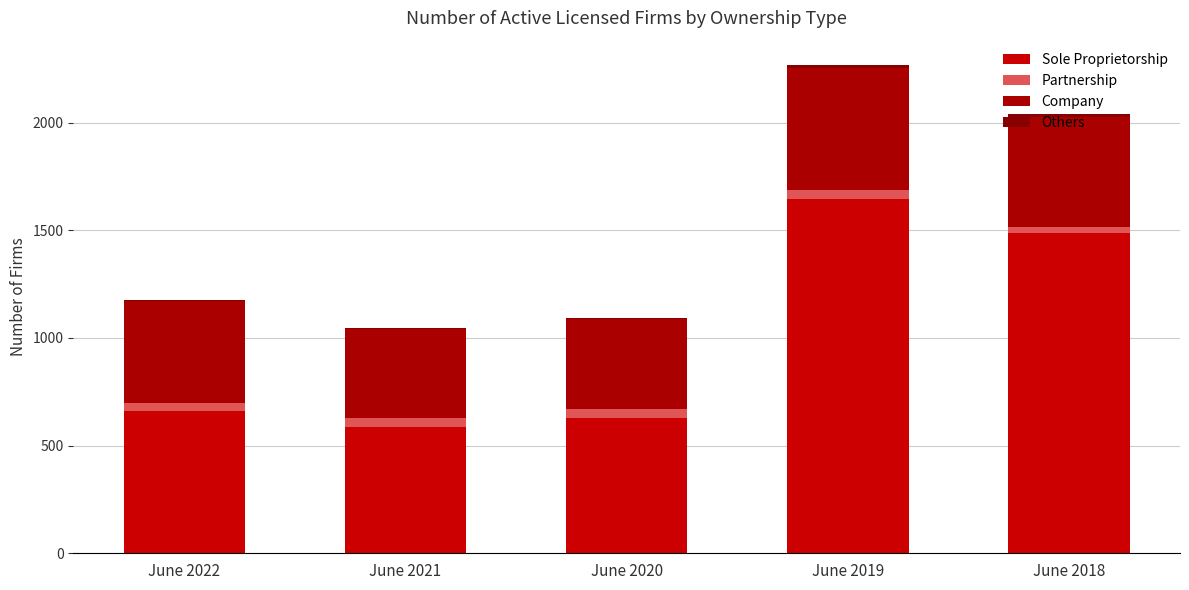

What is the difference between the second highest and second lowest values in the Sole Proprietorship series?

857